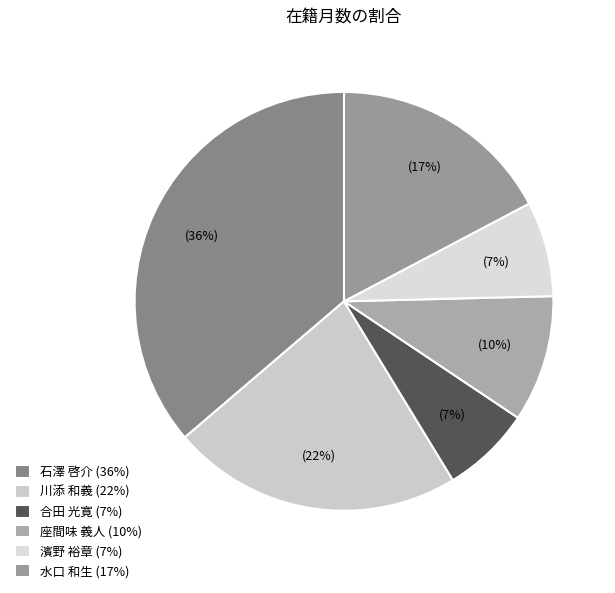

What percentage is the 水口 和生 slice, to the nearest percent?

17%